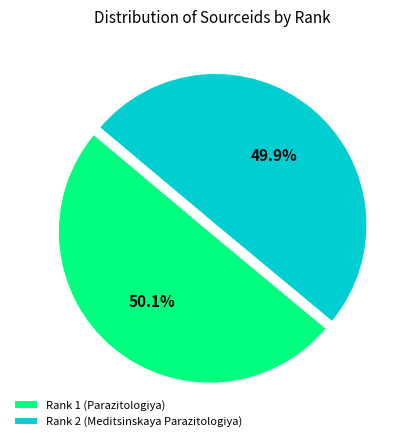

Does any single category account for the majority?

Yes